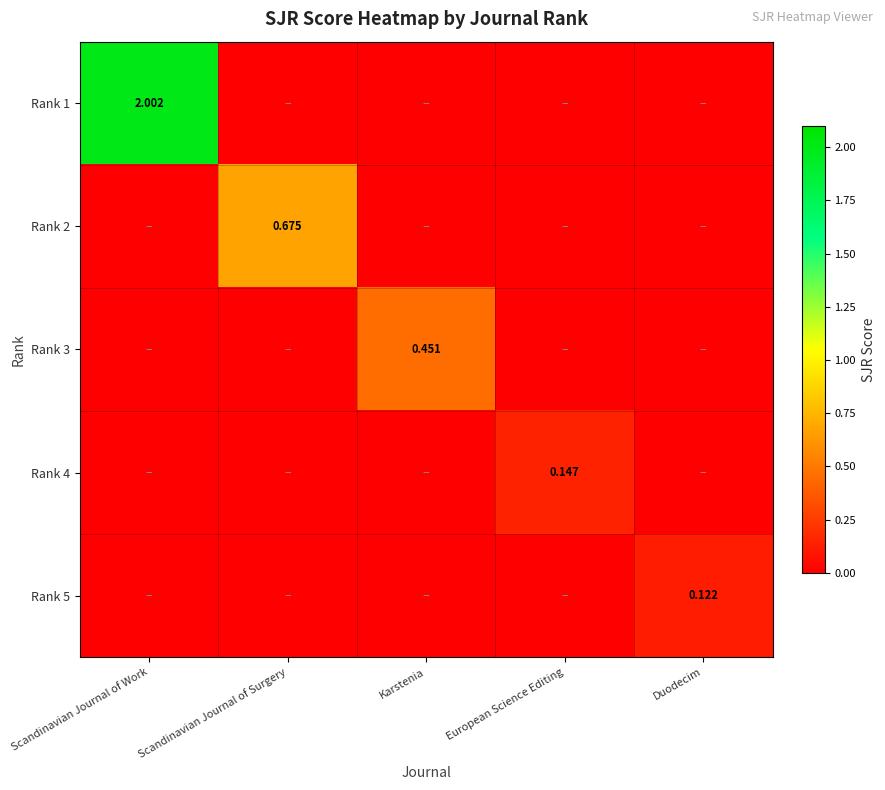

Is it true that Rank 5 equals -0.1 at European Science Editing?

False